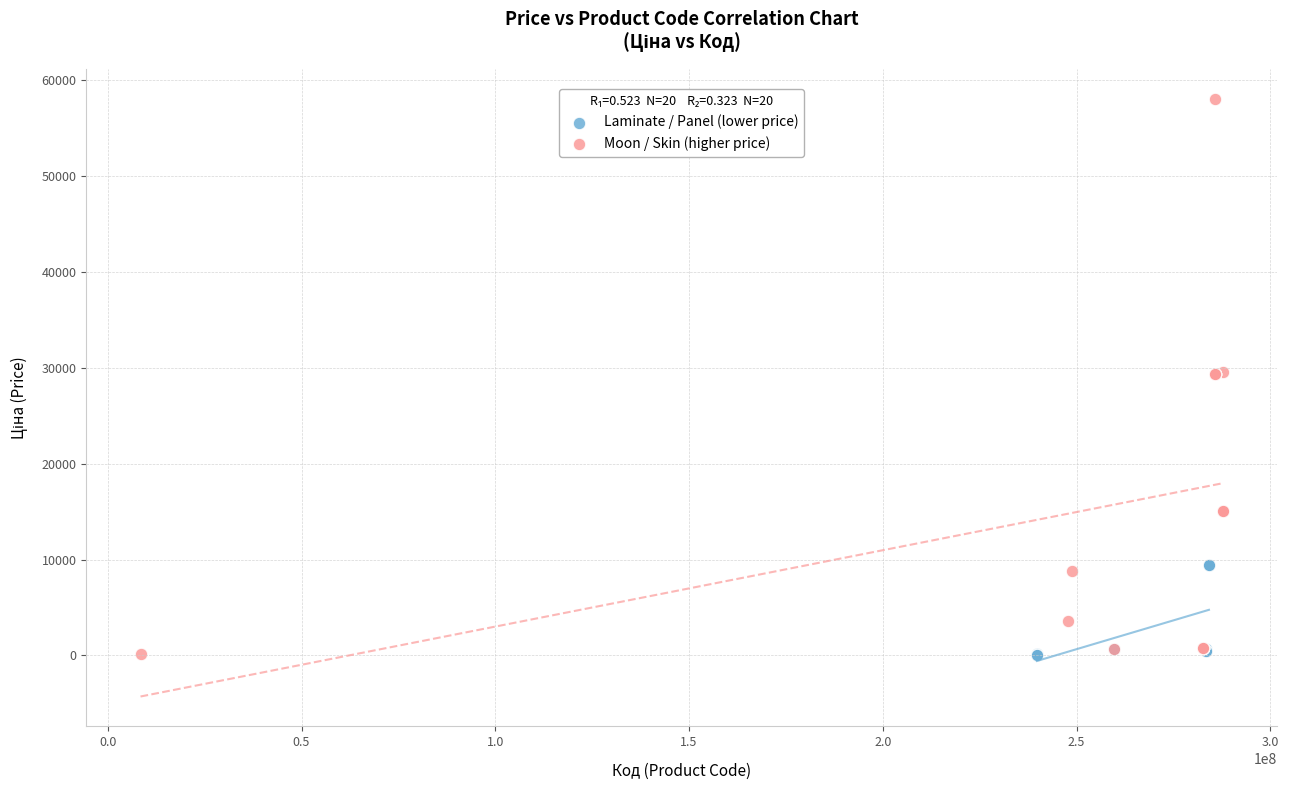

What are all the series names shown in the legend?

Laminate / Panel (lower price), Moon / Skin (higher price)